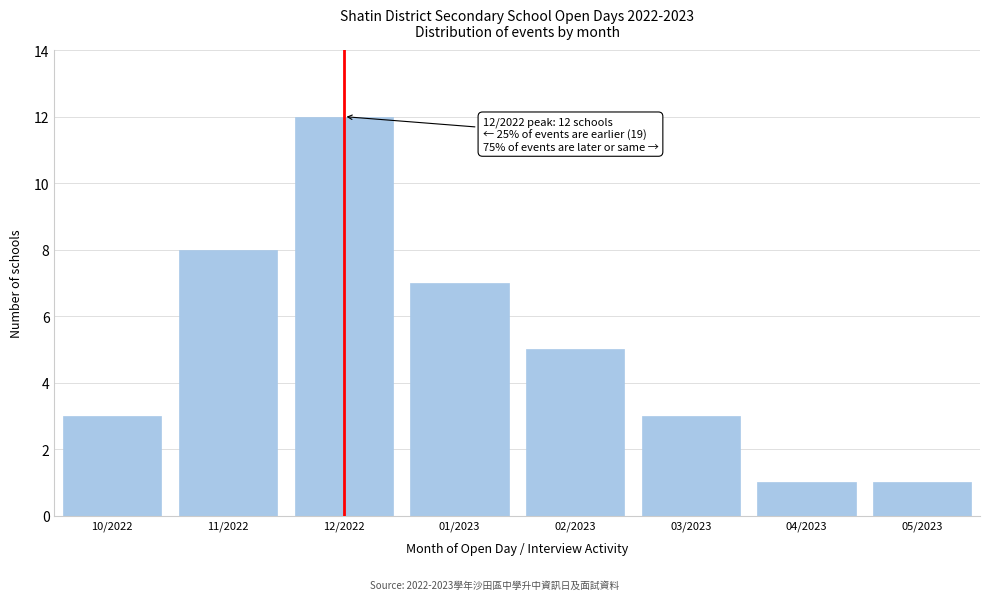

Reading right to left, list all the values displayed in this chart.

05/2023=1	04/2023=1	03/2023=3	02/2023=5	01/2023=7	12/2022=12	11/2022=8	10/2022=3